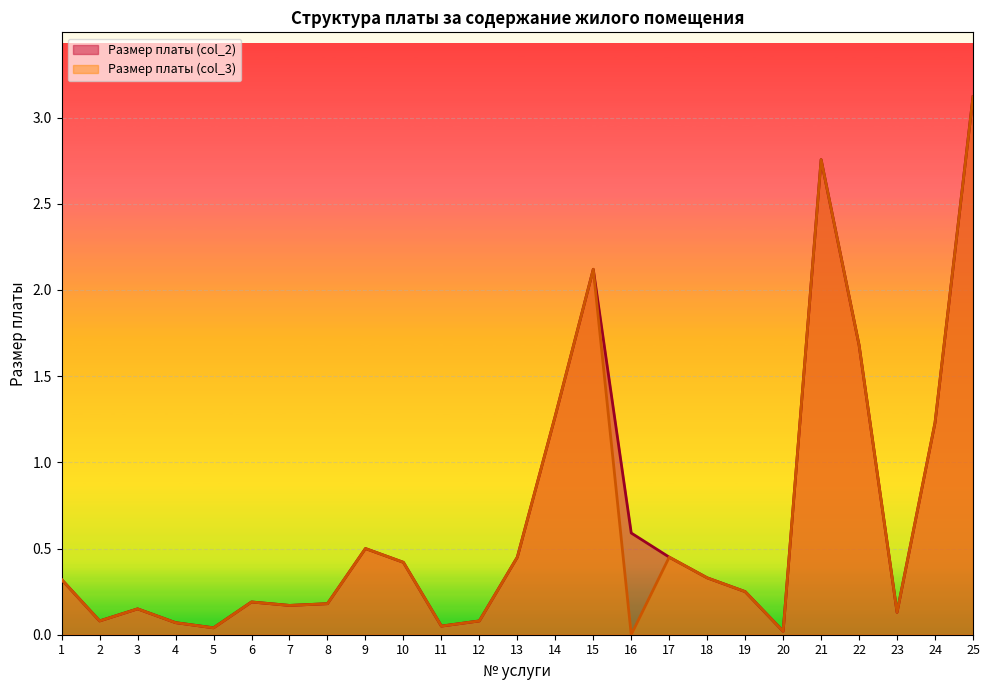

How many lines are shown in the chart?

2